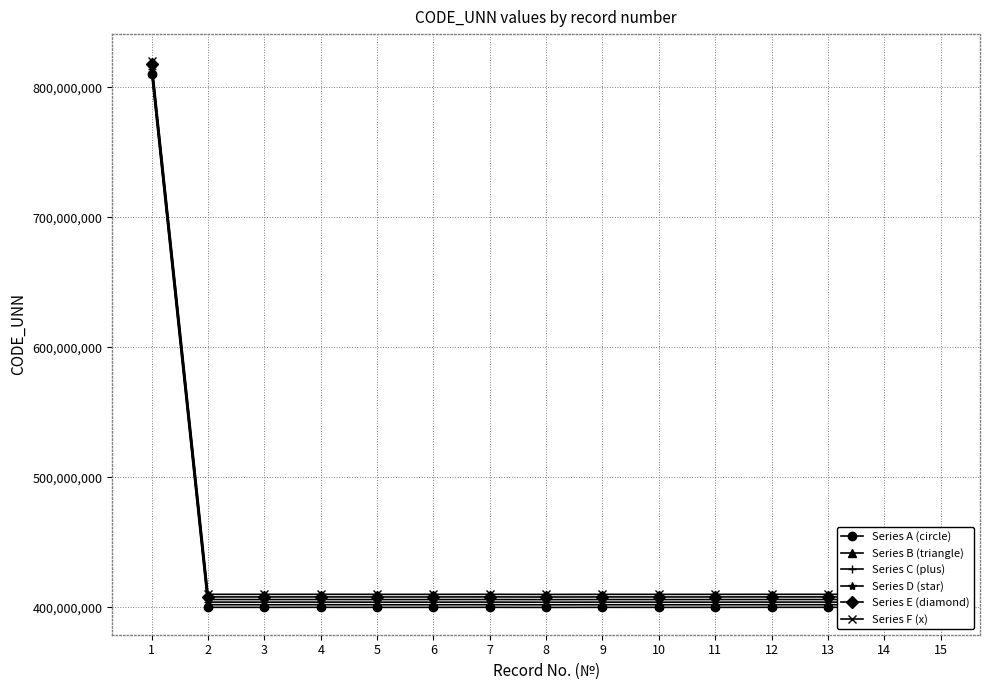

True or false: Series B (triangle) and Series F (x) cross at least once.

False